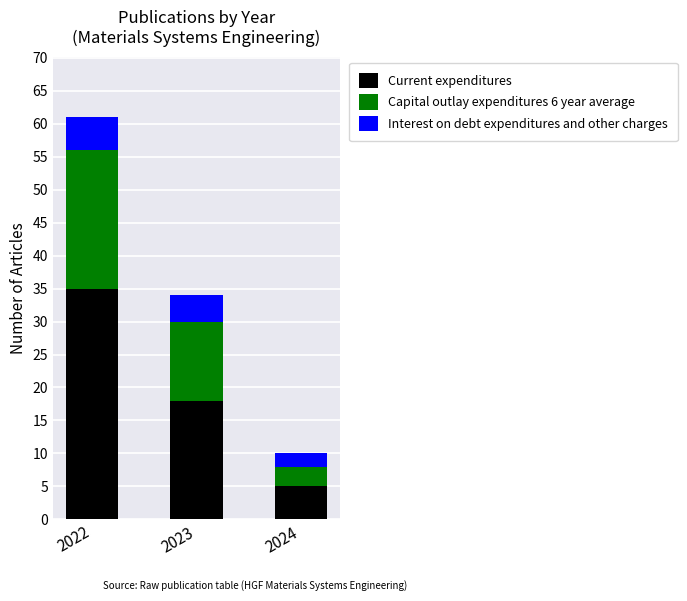

What is the sum of the Current expenditures values at 2023 and 2024?

23